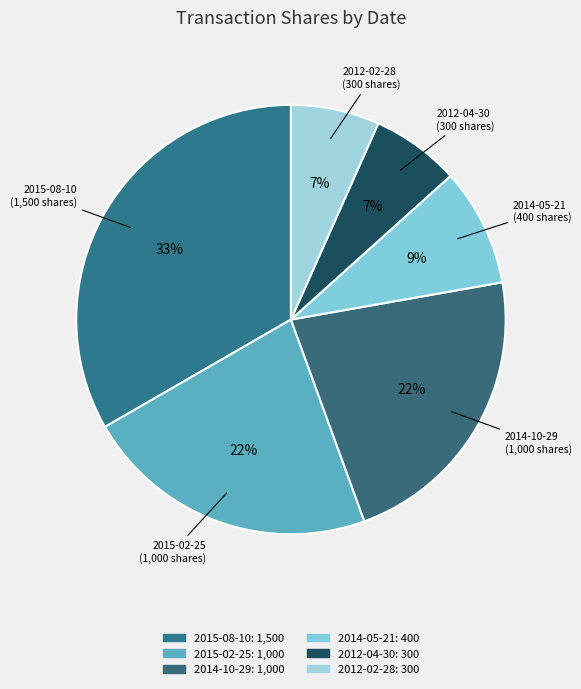

Which has a higher value, 2014-05-21 or 2014-10-29?

2014-10-29